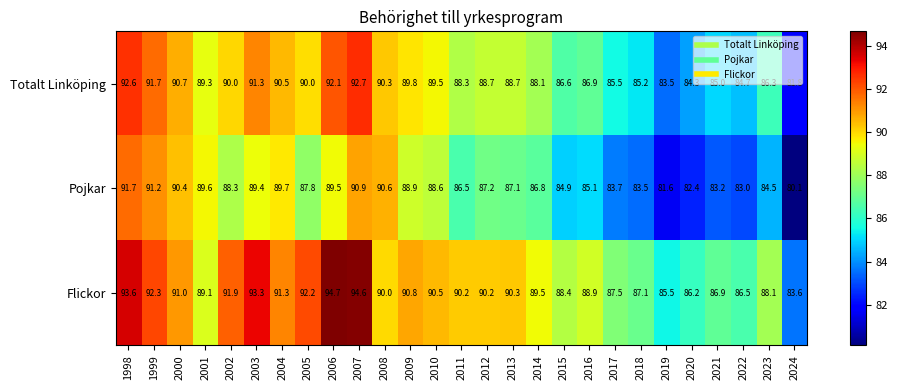

Where is Pojkar nearest to the value 85?

2015